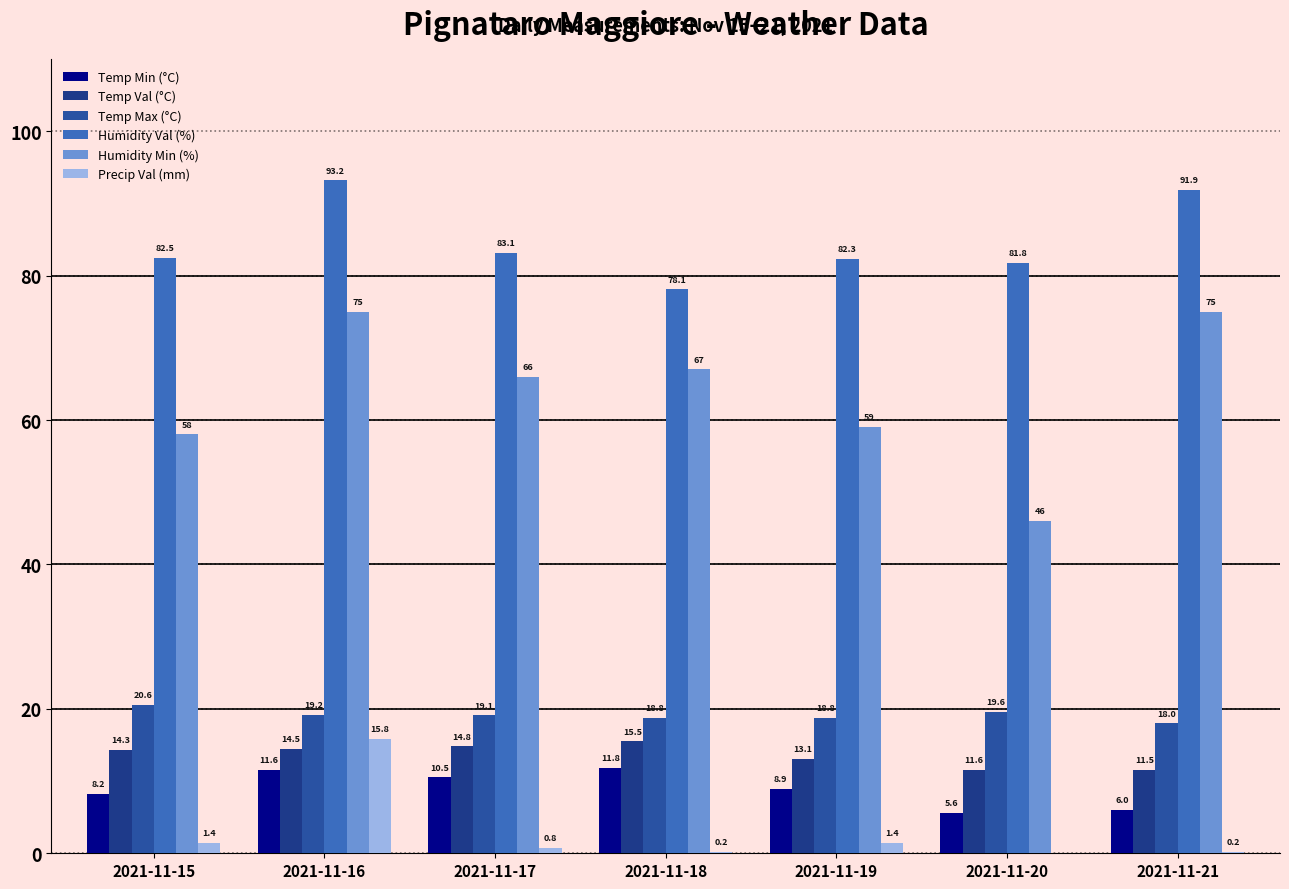

Reading right to left, what are all the values shown in this chart?

Temp Min (°C): 2021-11-21=6.0	2021-11-20=5.6	2021-11-19=8.9	2021-11-18=11.8	2021-11-17=10.5	2021-11-16=11.6	2021-11-15=8.2
Temp Val (°C): 2021-11-21=11.5	2021-11-20=11.6	2021-11-19=13.1	2021-11-18=15.5	2021-11-17=14.8	2021-11-16=14.5	2021-11-15=14.3
Temp Max (°C): 2021-11-21=18.0	2021-11-20=19.6	2021-11-19=18.8	2021-11-18=18.8	2021-11-17=19.1	2021-11-16=19.2	2021-11-15=20.6
Humidity Val (%): 2021-11-21=91.9	2021-11-20=81.8	2021-11-19=82.3	2021-11-18=78.1	2021-11-17=83.1	2021-11-16=93.2	2021-11-15=82.5
Humidity Min (%): 2021-11-21=75.0	2021-11-20=46.0	2021-11-19=59.0	2021-11-18=67.0	2021-11-17=66.0	2021-11-16=75.0	2021-11-15=58.0
Precip Val (mm): 2021-11-21=0.2	2021-11-20=0.0	2021-11-19=1.4	2021-11-18=0.2	2021-11-17=0.8	2021-11-16=15.8	2021-11-15=1.4